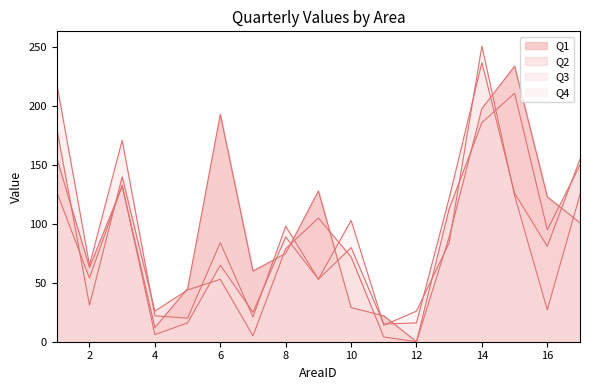

Reading left to right, extract all data points from this chart.

Q1: 1=156	2=63	3=132	4=12	5=45	6=193	7=60	8=75	9=128	10=29	11=22	12=0	13=89	14=198	15=234	16=123	17=101
Q2: 1=181	2=31	3=140	4=26	5=44	6=53	7=5	8=79	9=105	10=72	11=4	12=0	13=113	14=186	15=211	16=95	17=150
Q3: 1=219	2=65	3=171	4=22	5=20	6=84	7=21	8=98	9=53	10=80	11=15	12=16	13=122	14=237	15=126	16=81	17=155
Q4: 1=127	2=54	3=133	4=6	5=16	6=65	7=25	8=89	9=53	10=103	11=14	12=26	13=84	14=251	15=124	16=27	17=125